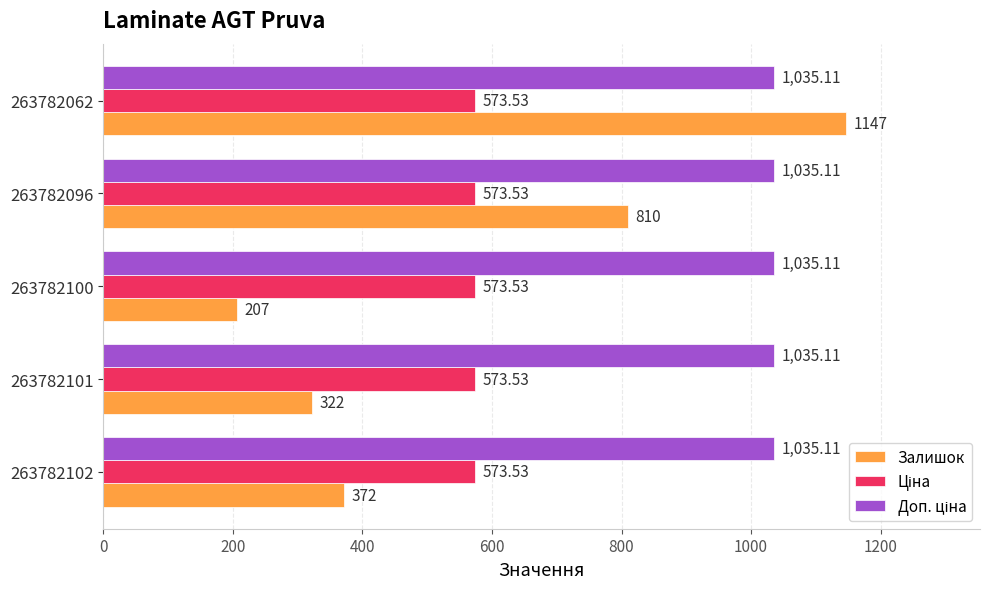

What is the difference between the maximum and minimum values in the Залишок series?

940.0